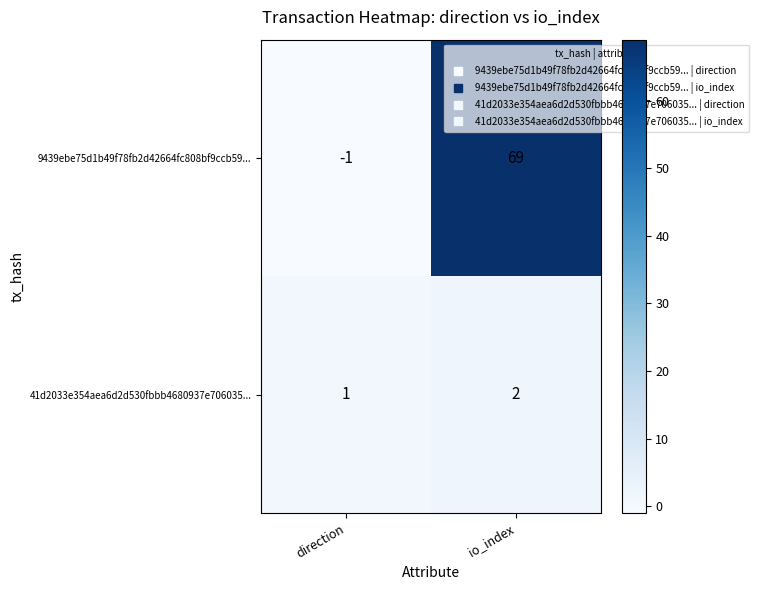

Reading left to right, list all the values displayed in this chart.

9439ebe75d1b49f78fb2d42664fc808bf9ccb59...: -1	69
41d2033e354aea6d2d530fbbb4680937e706035...: 1	2